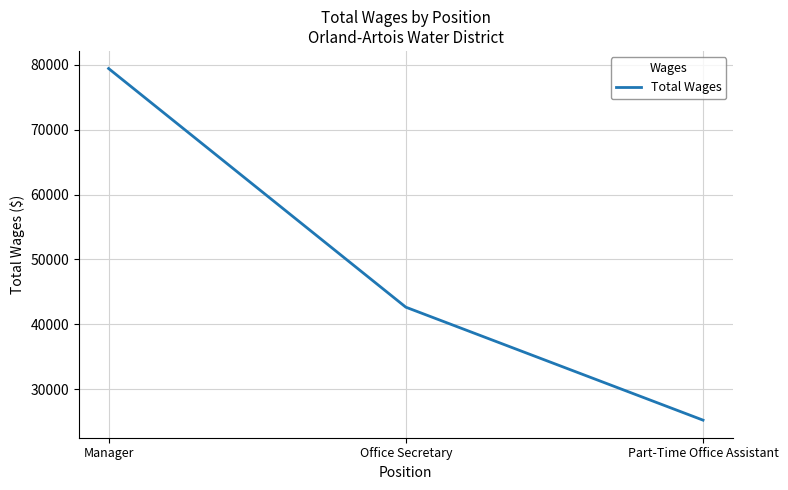

What is the change in value from Manager to Office Secretary?

-36780